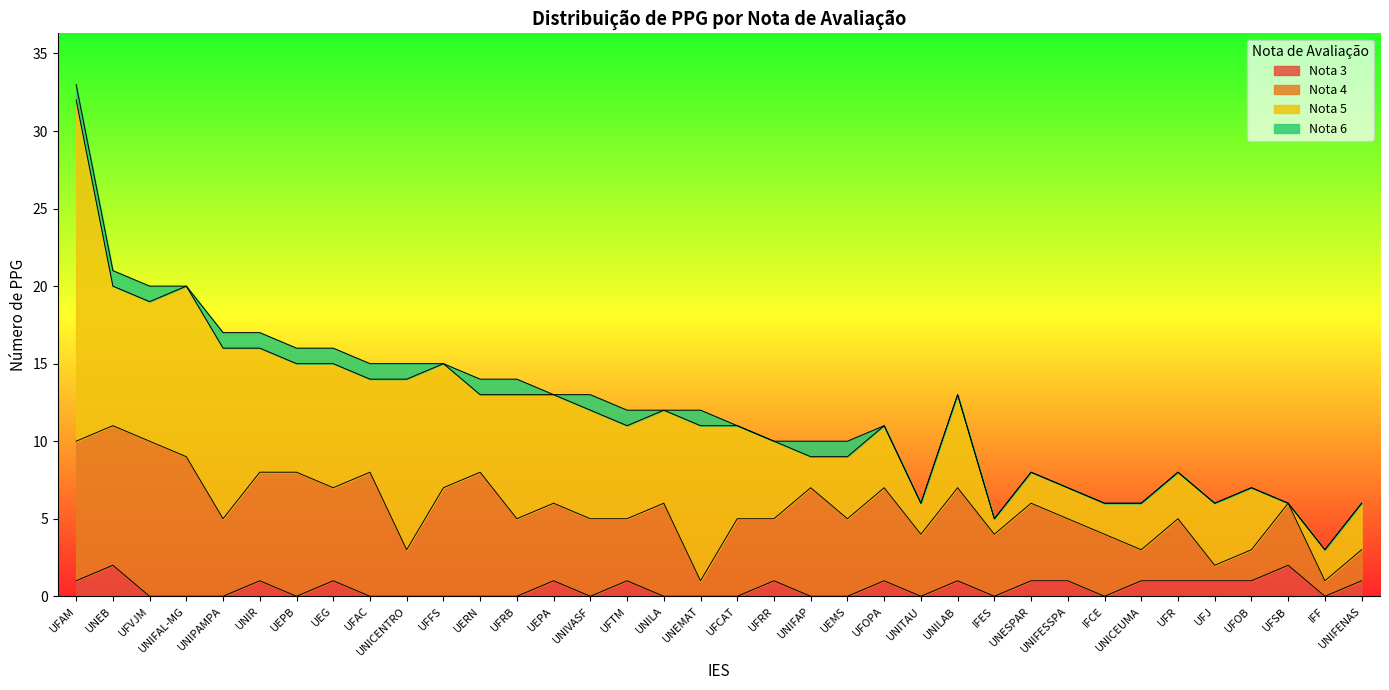

Where is Nota 3 nearest to the value 1?

UFAM